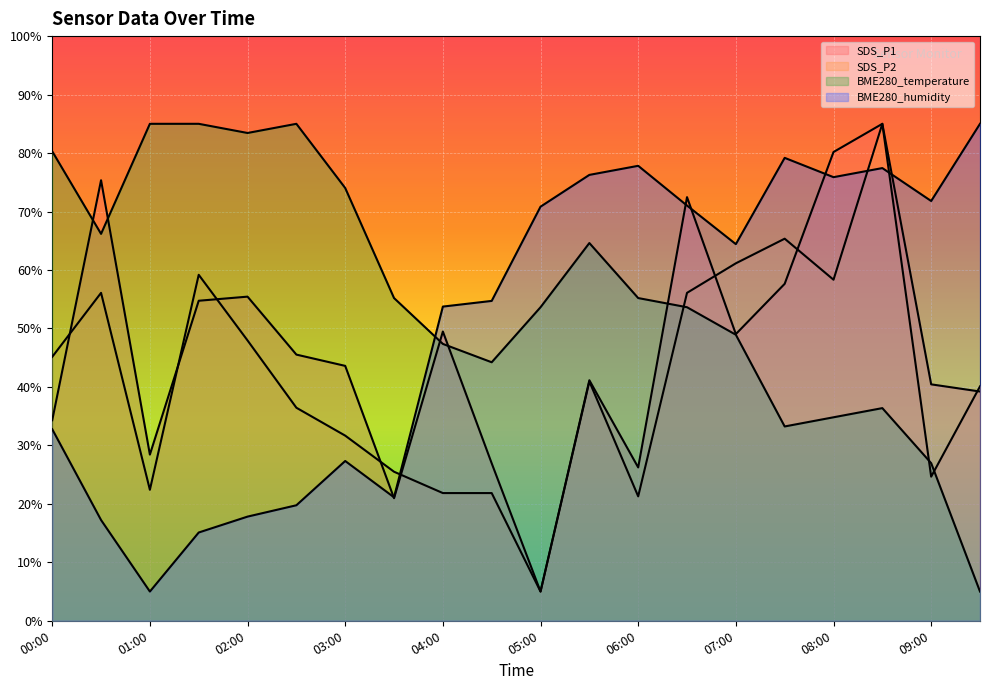

What is the label of the 4th point from the right?

08:00